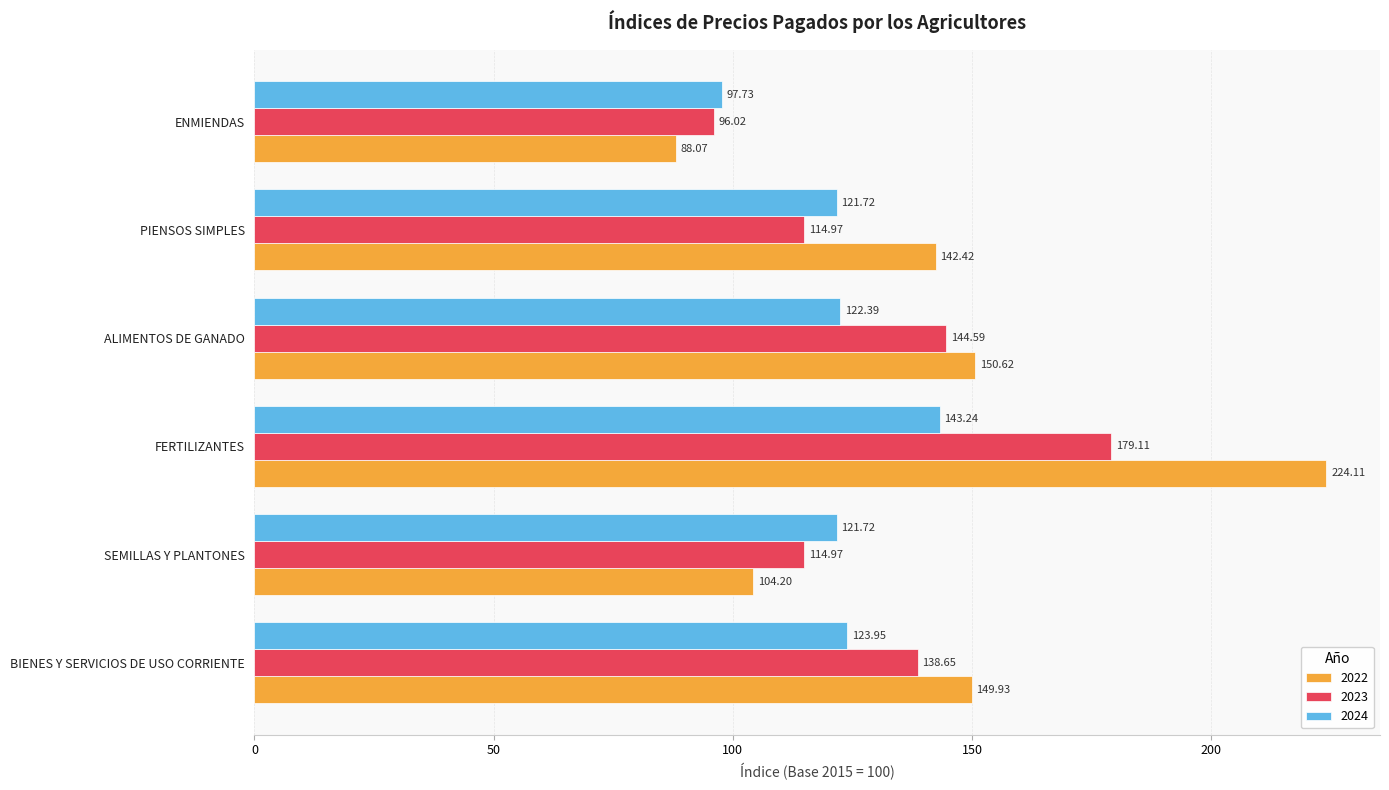

Which series has the largest total across all categories?

2022